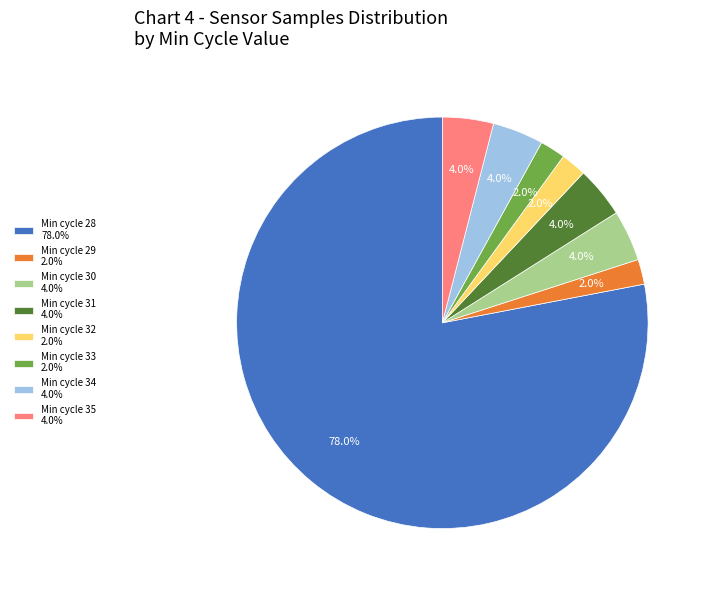

How much of the chart is everything except Min cycle 32 2.0%?

98.0%